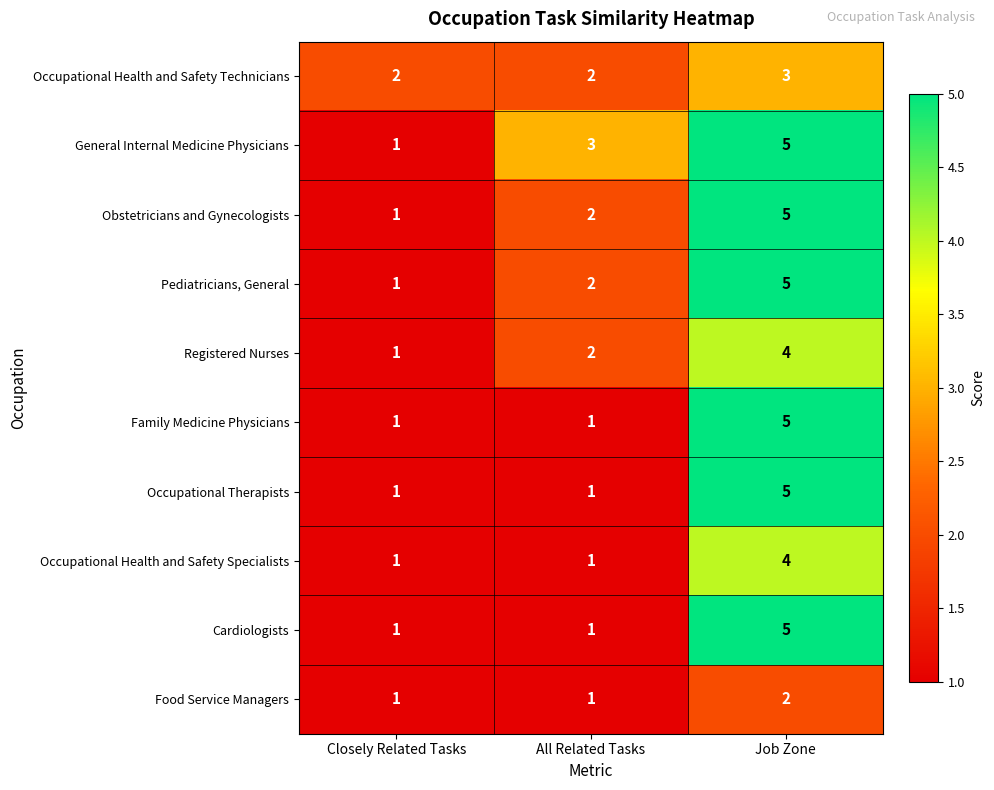

At which label is Obstetricians and Gynecologists closest to 3?

All Related Tasks